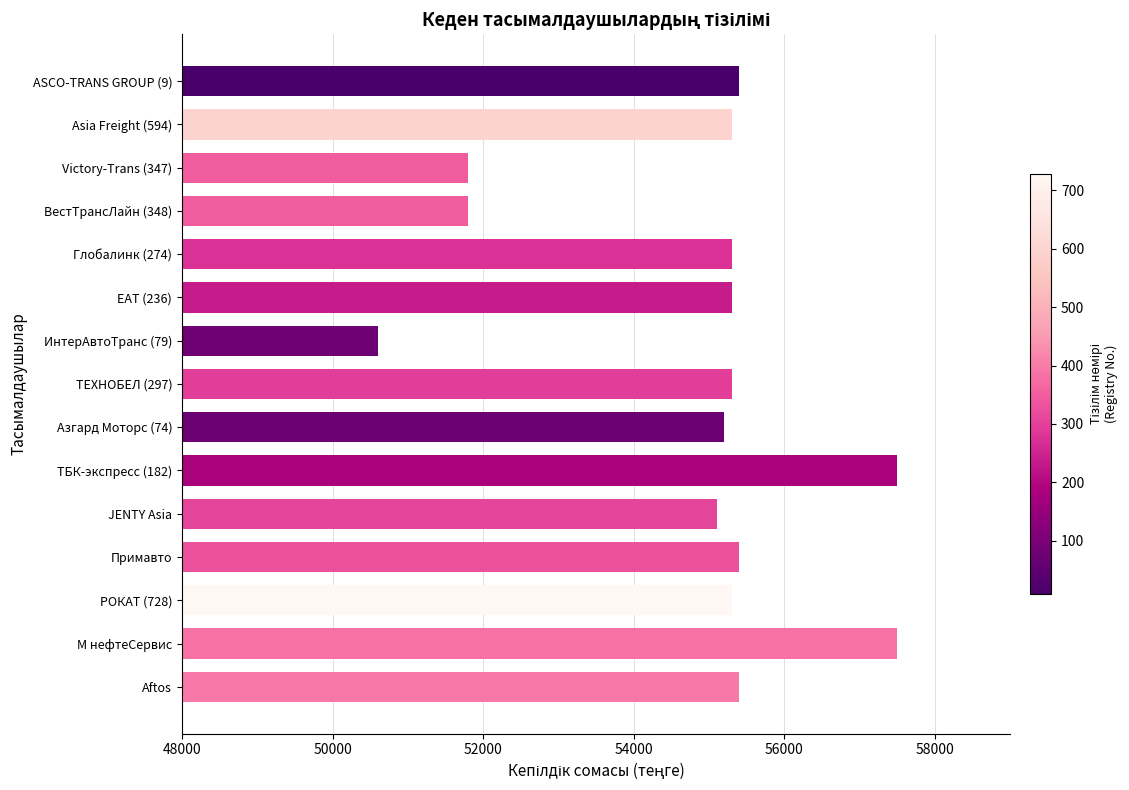

Reading top to bottom, list all the values displayed in this chart.

ASCO-TRANS GROUP (9)=55400	Asia Freight (594)=55300	Victory-Trans (347)=51800	ВестТрансЛайн (348)=51800	Глобалинк (274)=55300	ЕАТ (236)=55300	ИнтерАвтоТранс (79)=50600	ТЕХНОБЕЛ (297)=55300	Азгард Моторс (74)=55200	ТБК-экспресс (182)=57500	JENTY Asia=55100	Примавто=55400	РОКАТ (728)=55300	М нефтеСервис=57500	Aftos=55400